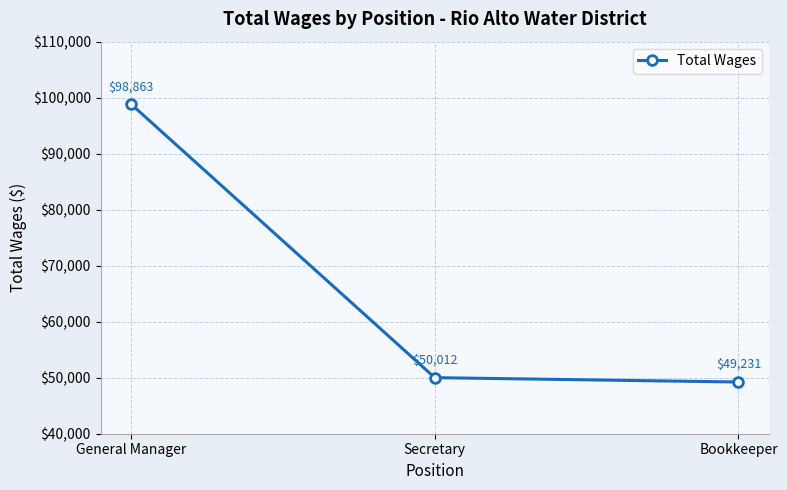

What position from the left is Secretary?

2